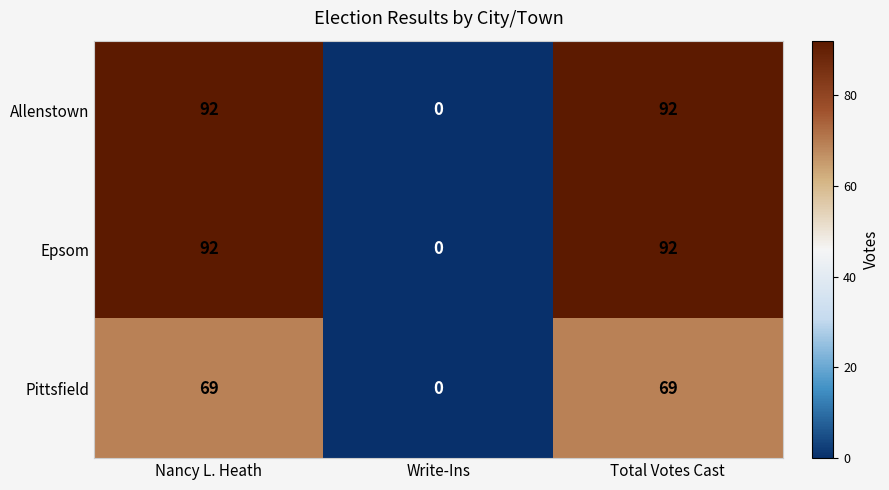

What is the difference between the highest and lowest values at Total Votes Cast?

23